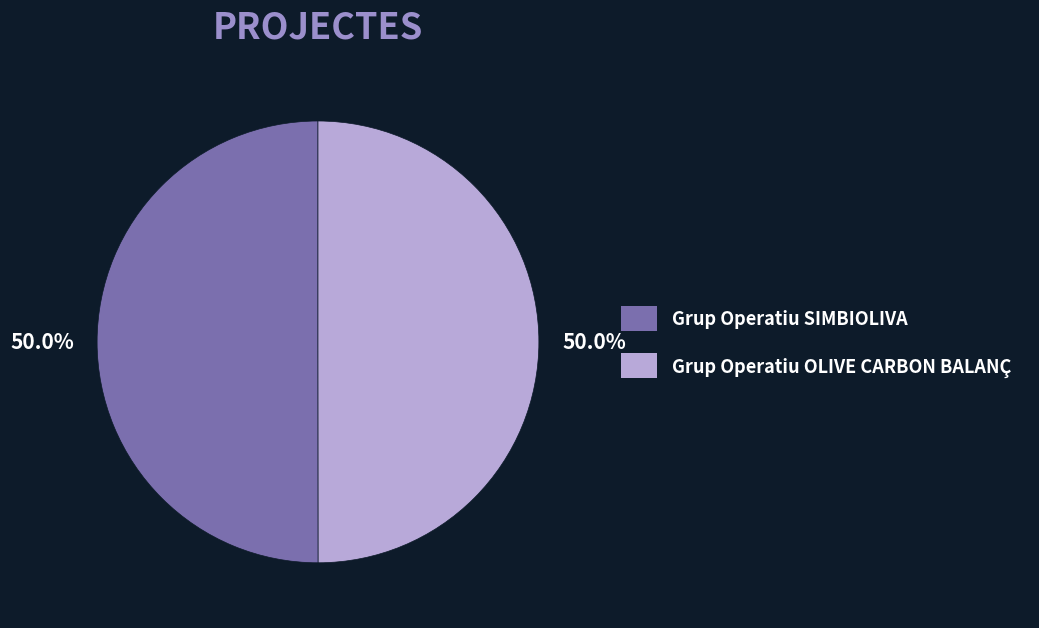

The Grup Operatiu OLIVE CARBON BALANÇ slice represents 63% of the pie. True or false?

False